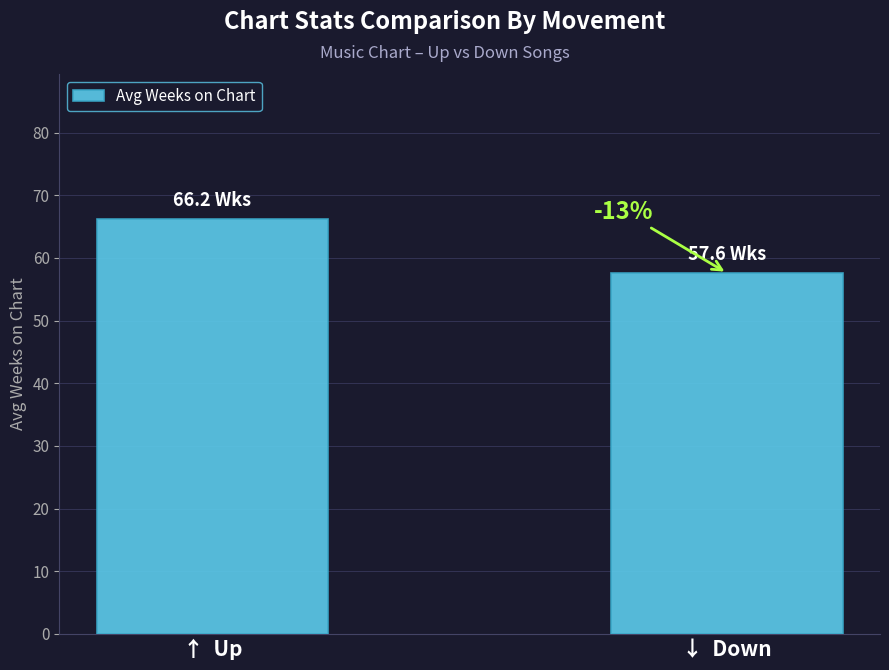

How many bars are there in total?

2